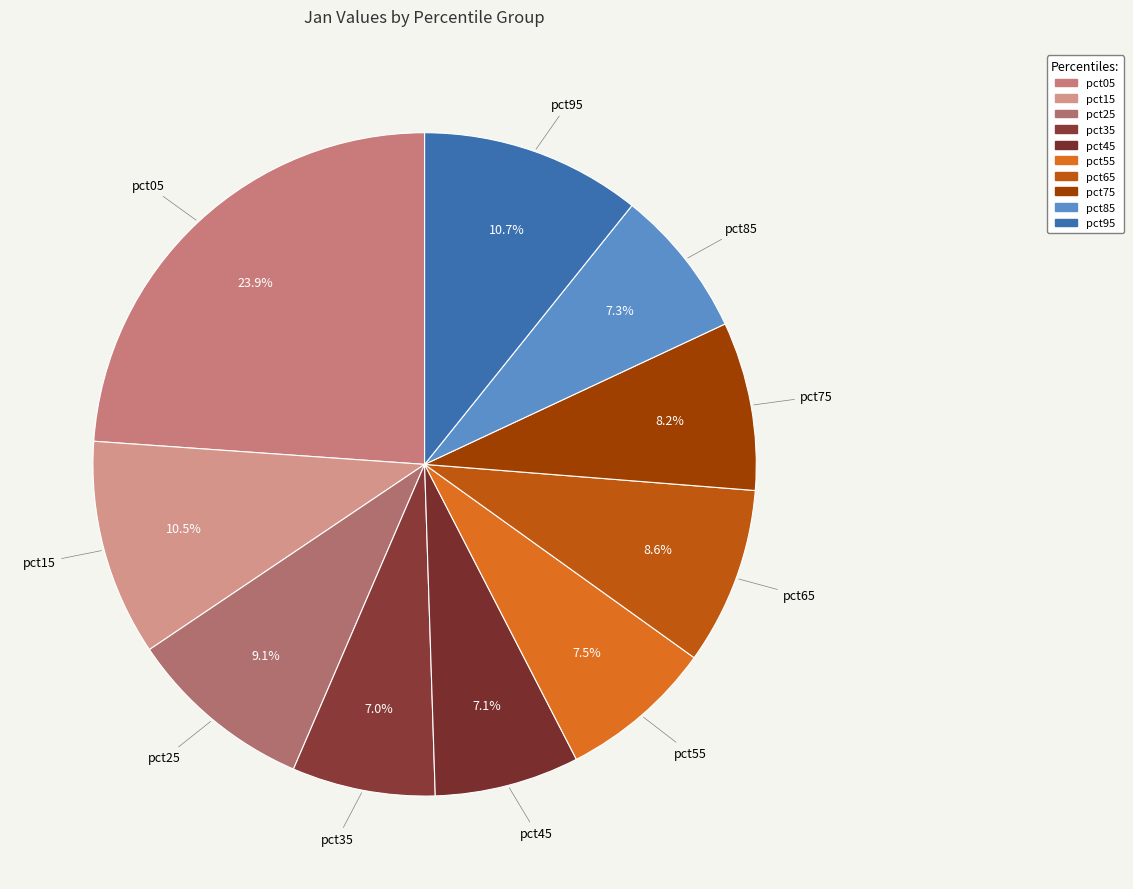

How many segments does this pie chart have?

10